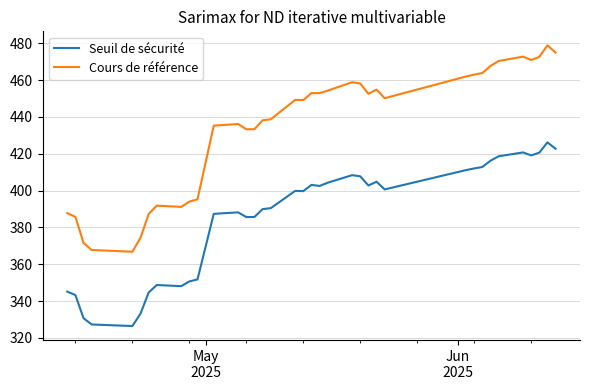

Which series has the largest range (max minus min)?

Cours de référence